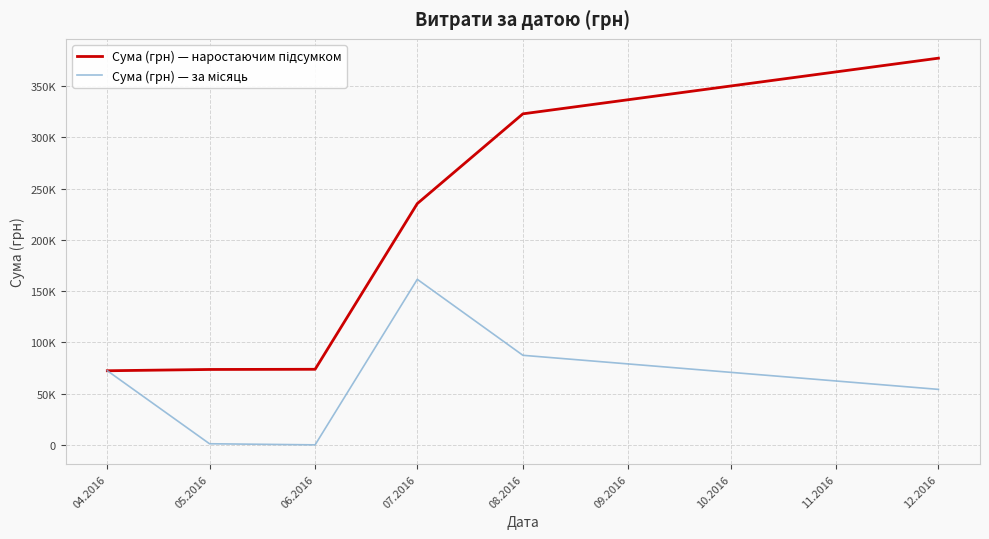

How many interior local peaks does the Сума (грн) — за місяць series have?

1